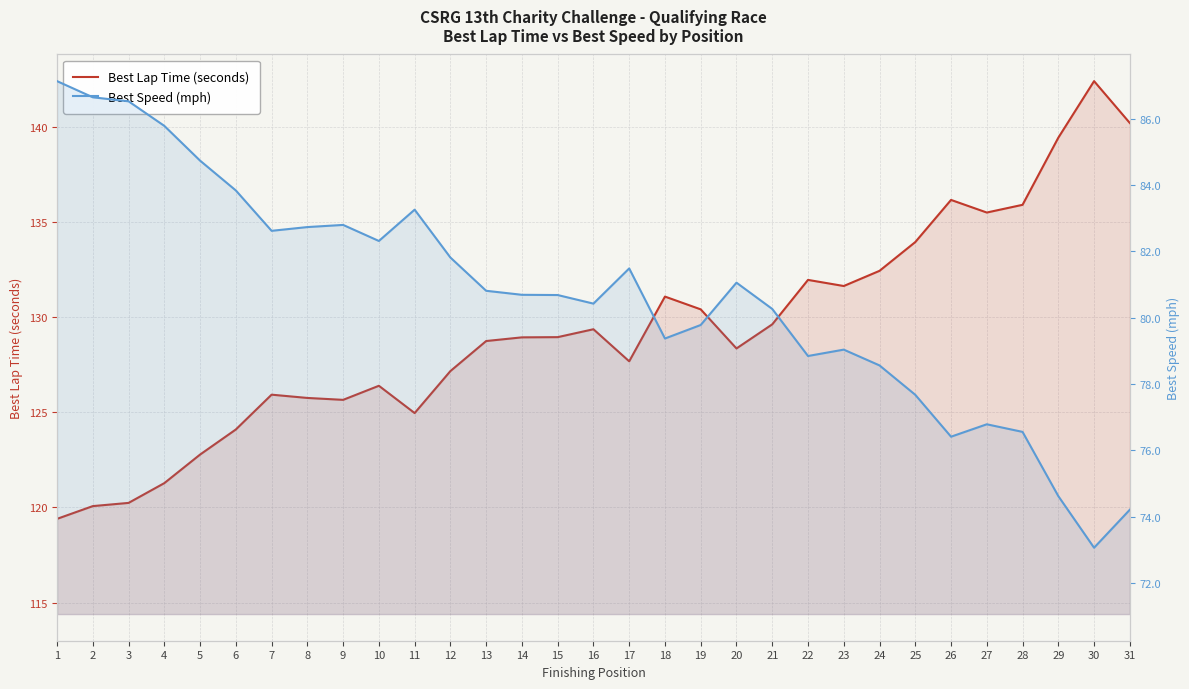

Where is the first local maximum for Best Speed (mph)?

9